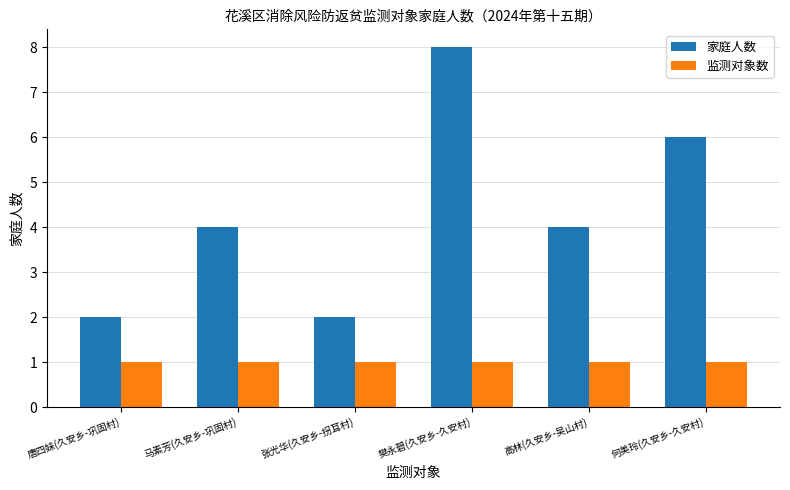

True or false: 家庭人数 has a value of 1 at 张光华(久安乡-拐耳村).

False